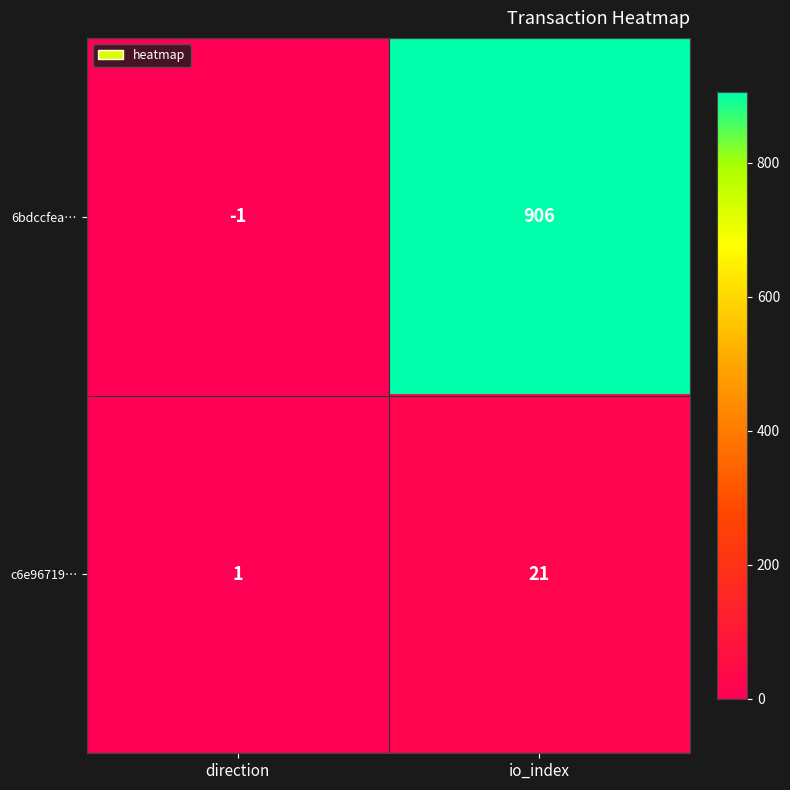

Count the number of data series in this chart.

2